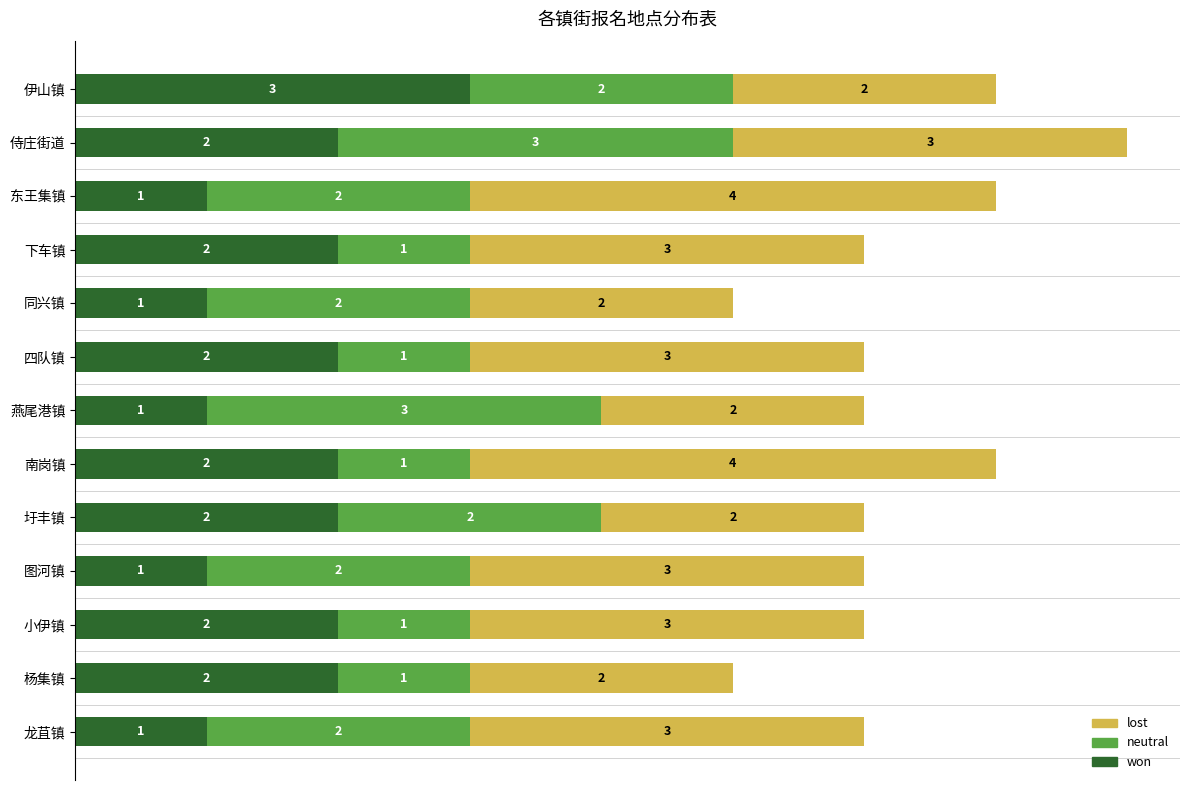

What is the highest value of the won series?

3